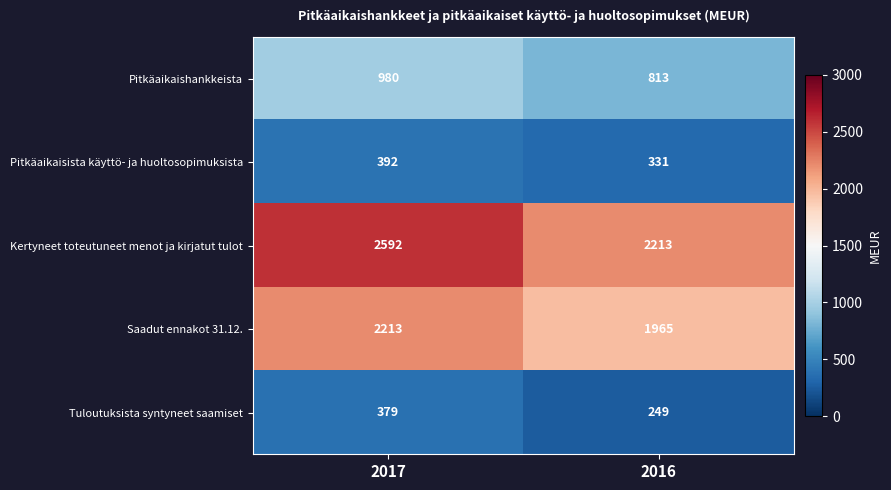

True or false: Tuloutuksista syntyneet saamiset has a value of 360 at 2016.

False